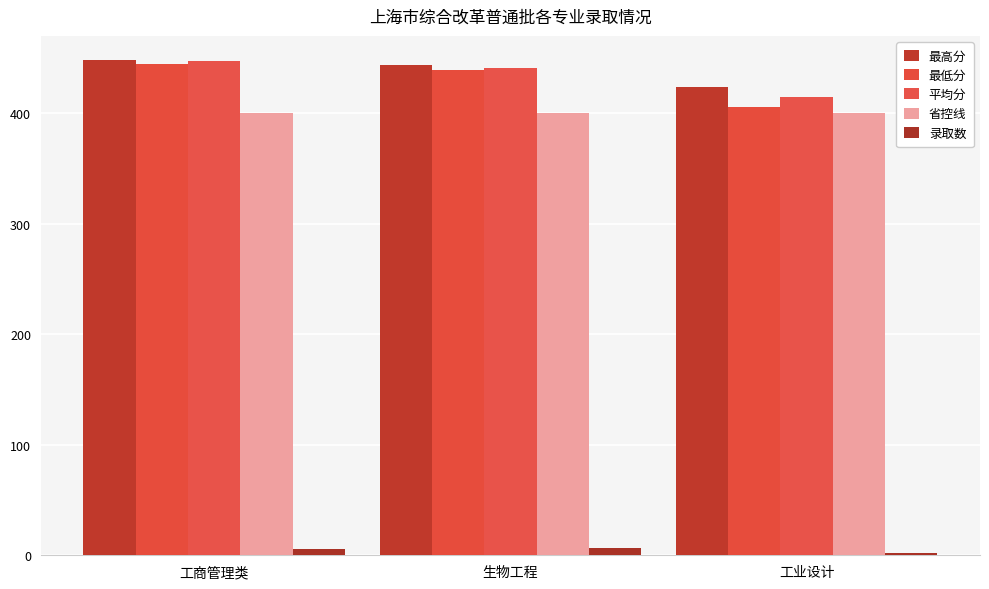

What is the difference between the maximum and minimum values in the 平均分 series?

32.0